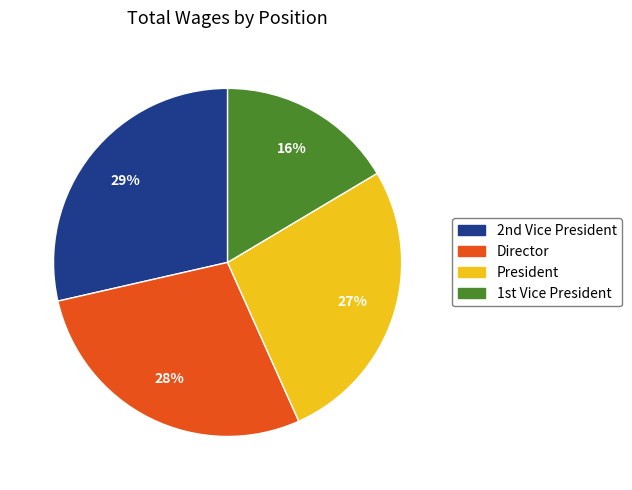

What is the smallest slice in the pie chart?

1st Vice President